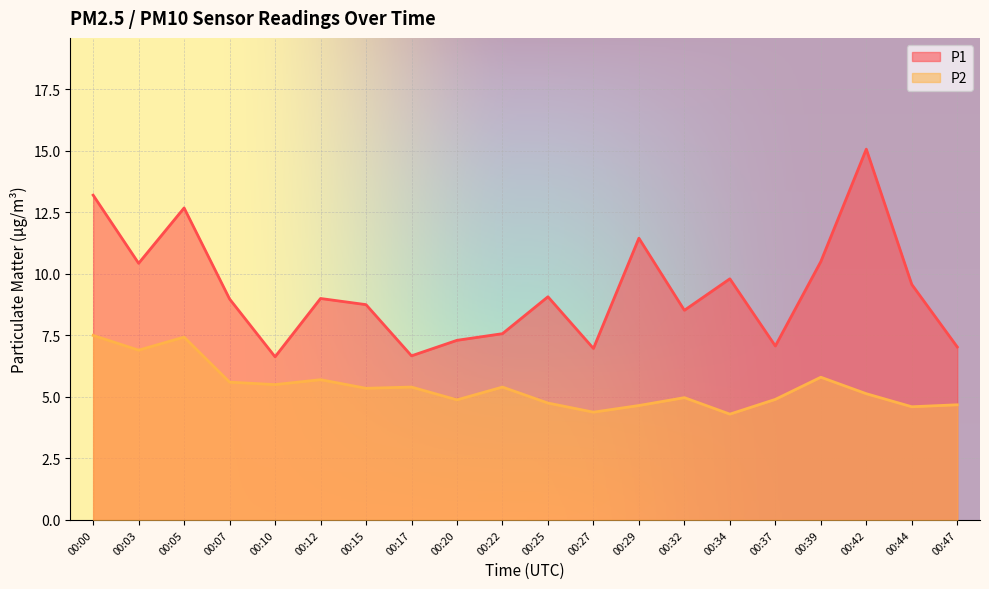

Count the number of categories in the chart.

20